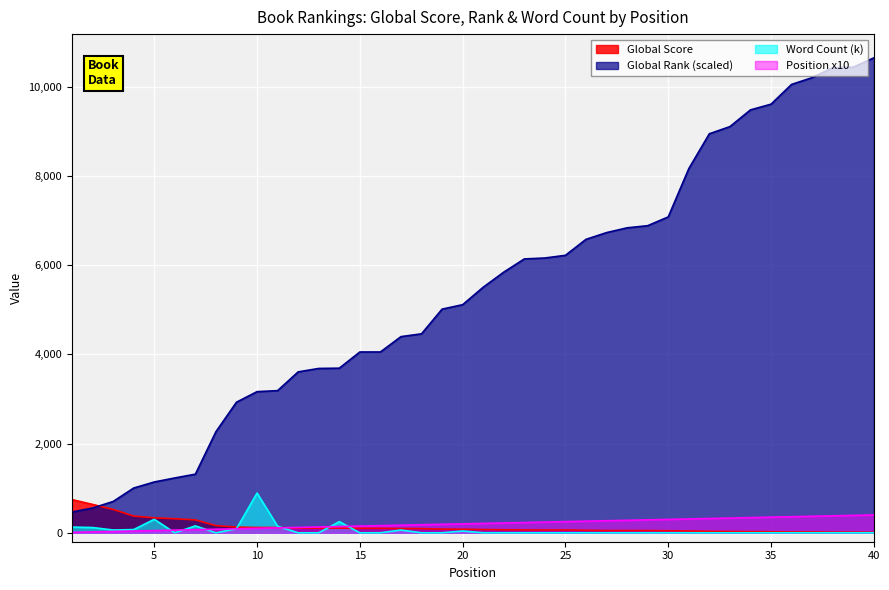

Between which two adjacent categories do Global Rank (scaled) and Global Score first intersect?

2 and 3